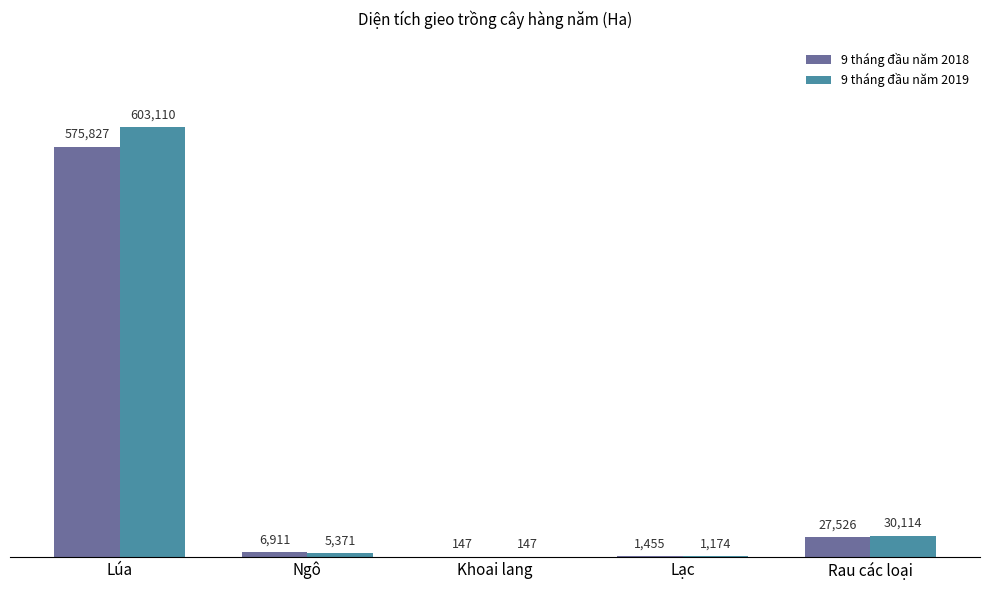

Between Lúa and Ngô, which series saw the biggest shift?

9 tháng đầu năm 2019